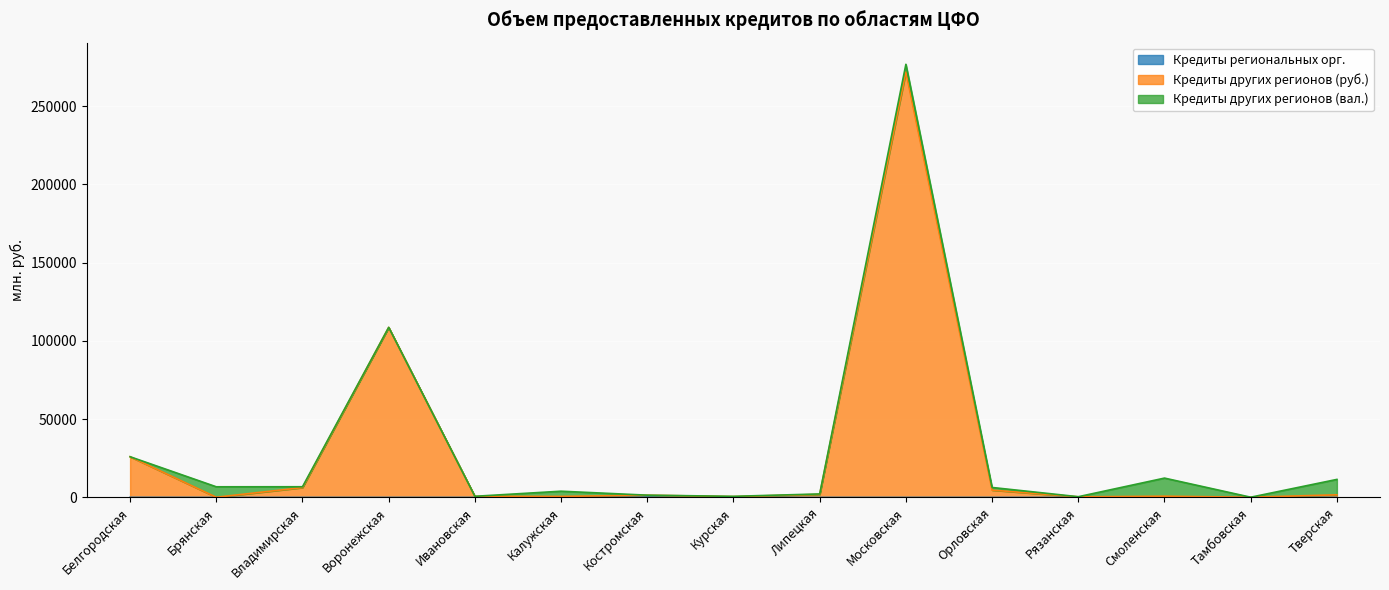

At which category does Кредиты региональных орг. reach its first local valley?

Курская